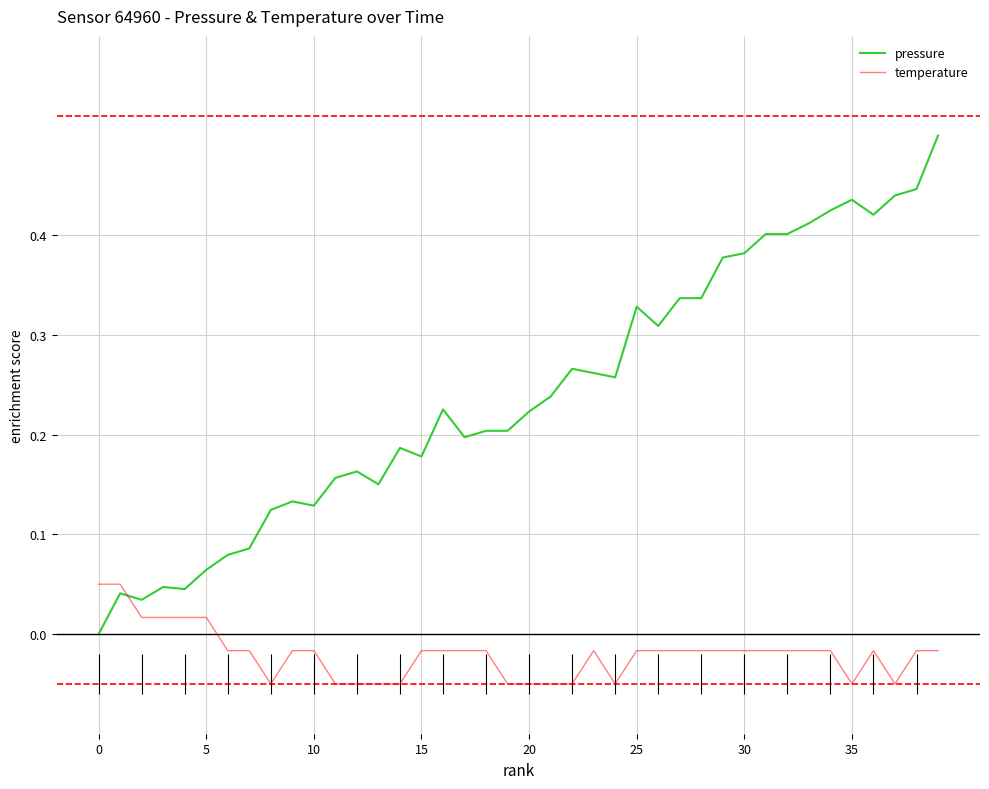

What is the greatest value displayed?

0.5